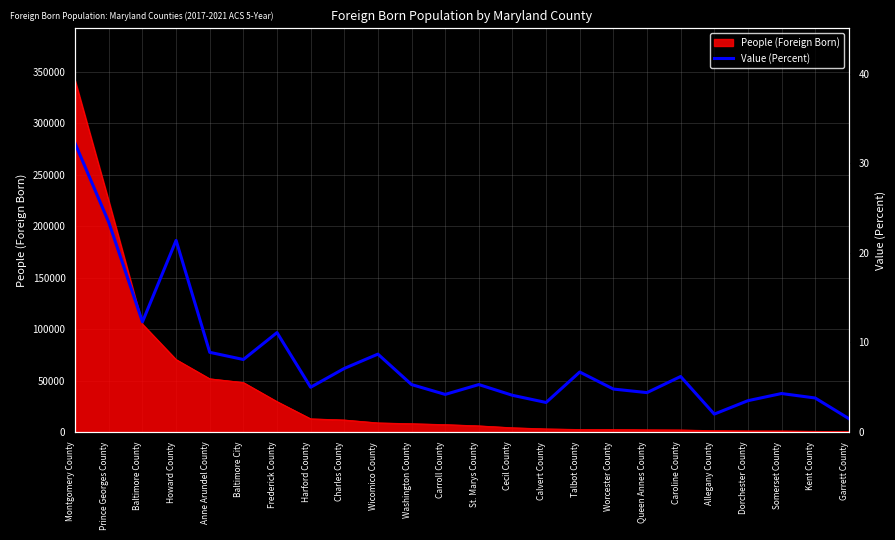

What is the maximum value shown in the chart?

32.2